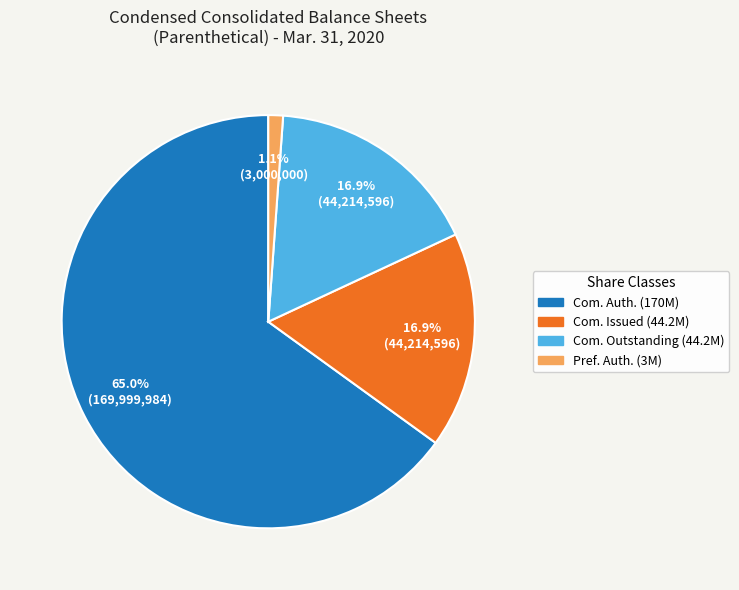

How many segments does this pie chart have?

4